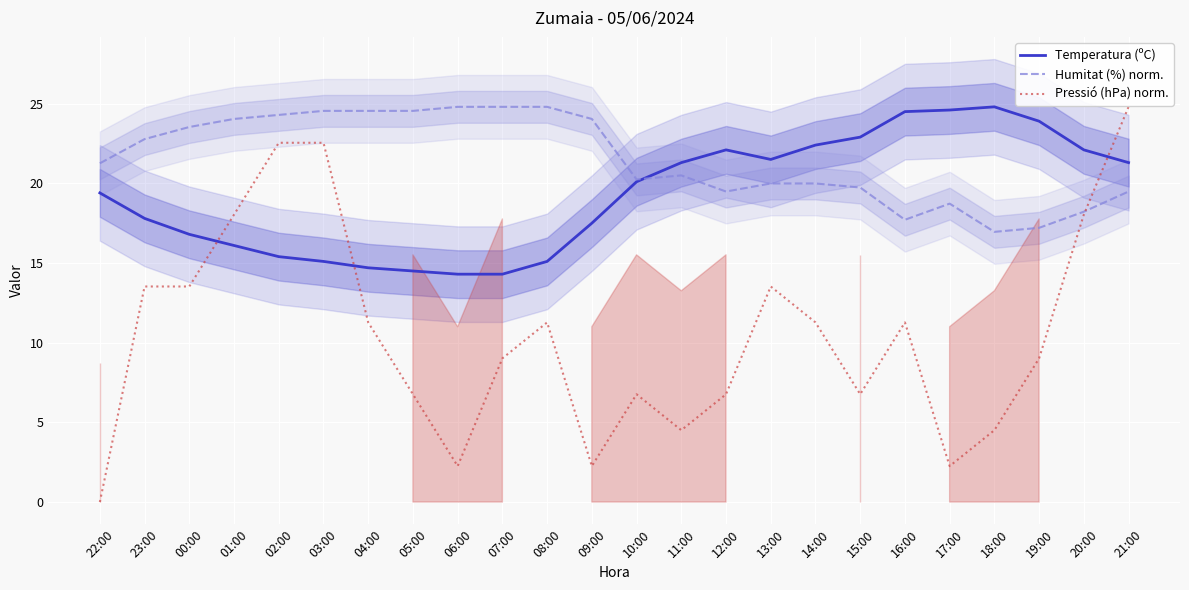

What is the label of the 1st point from the right?

21:00